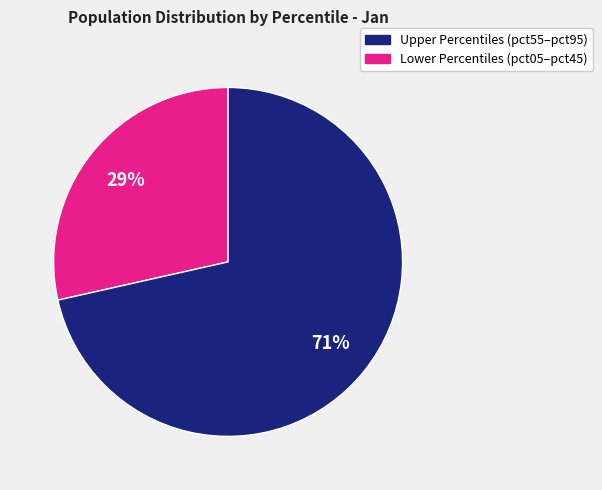

Is there a majority slice in this chart?

Yes